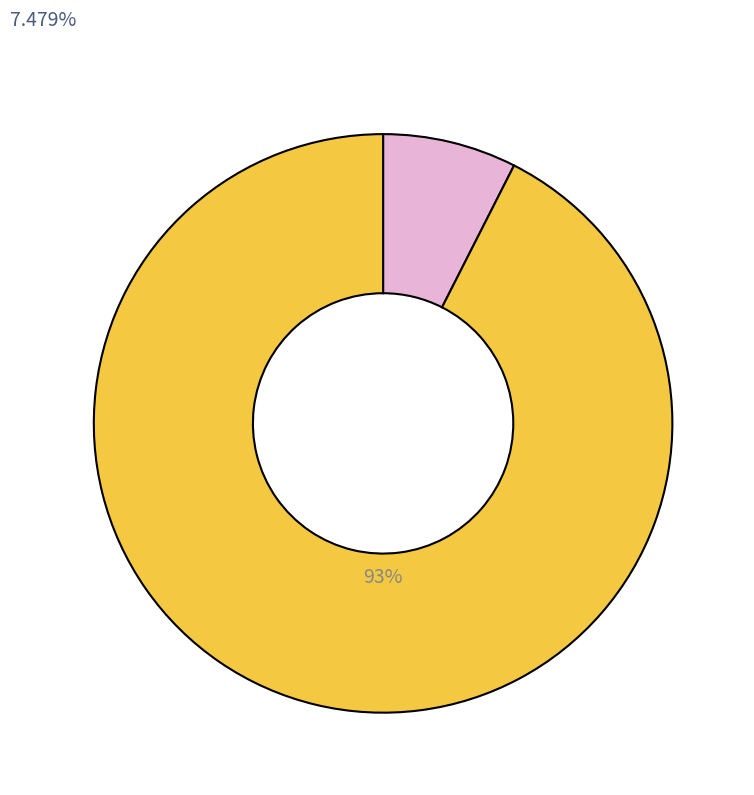

Does any single category account for the majority?

Yes